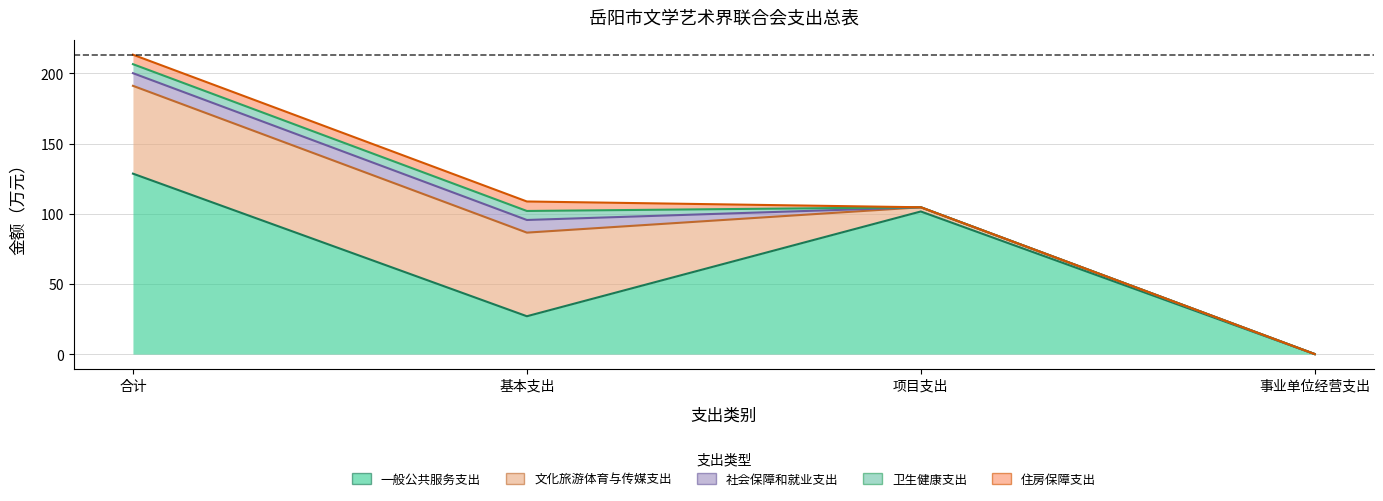

Which series has the largest total across all categories?

一般公共服务支出